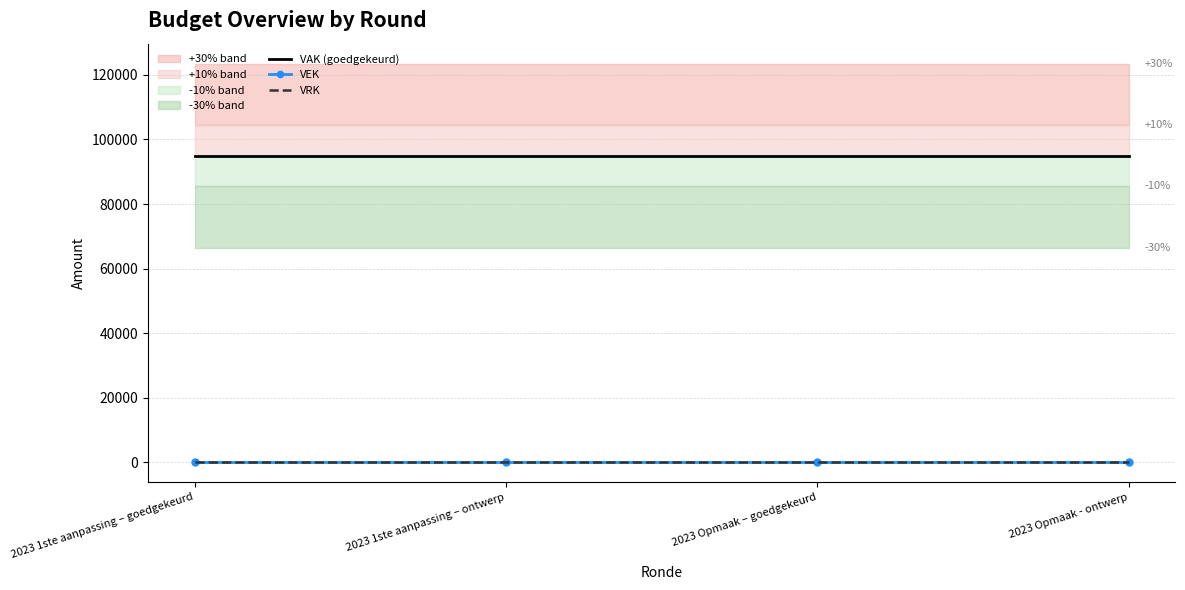

Is it true that VAK (goedgekeurd) equals 134526 at 2023 1ste aanpassing – goedgekeurd?

False